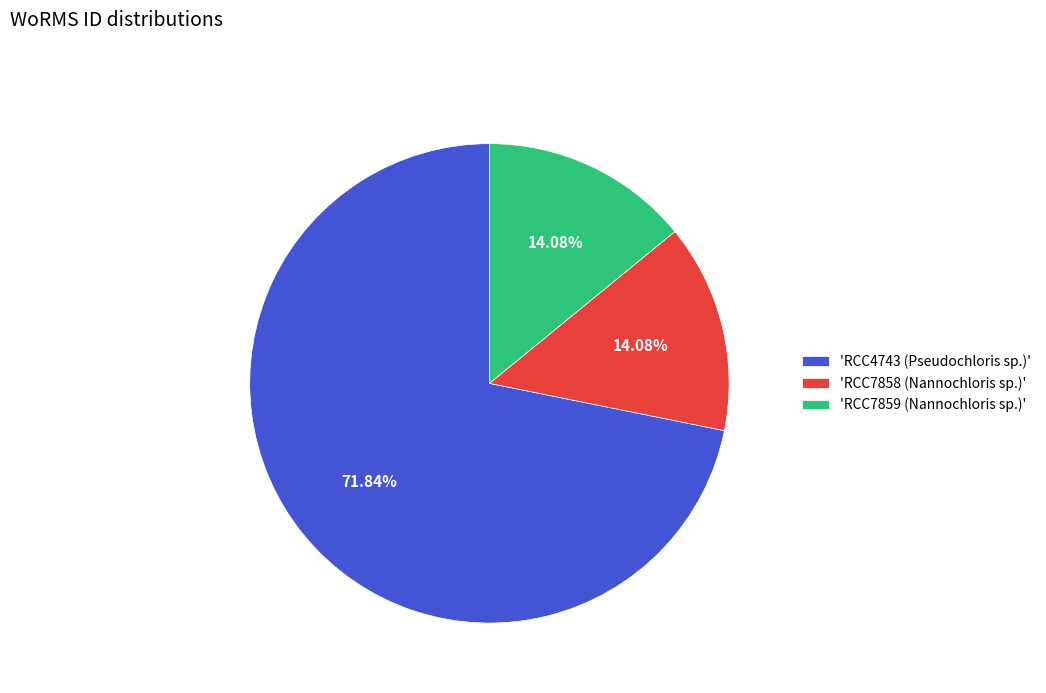

Between 'RCC4743 (Pseudochloris sp.)' and 'RCC7859 (Nannochloris sp.)', which is larger?

'RCC4743 (Pseudochloris sp.)'